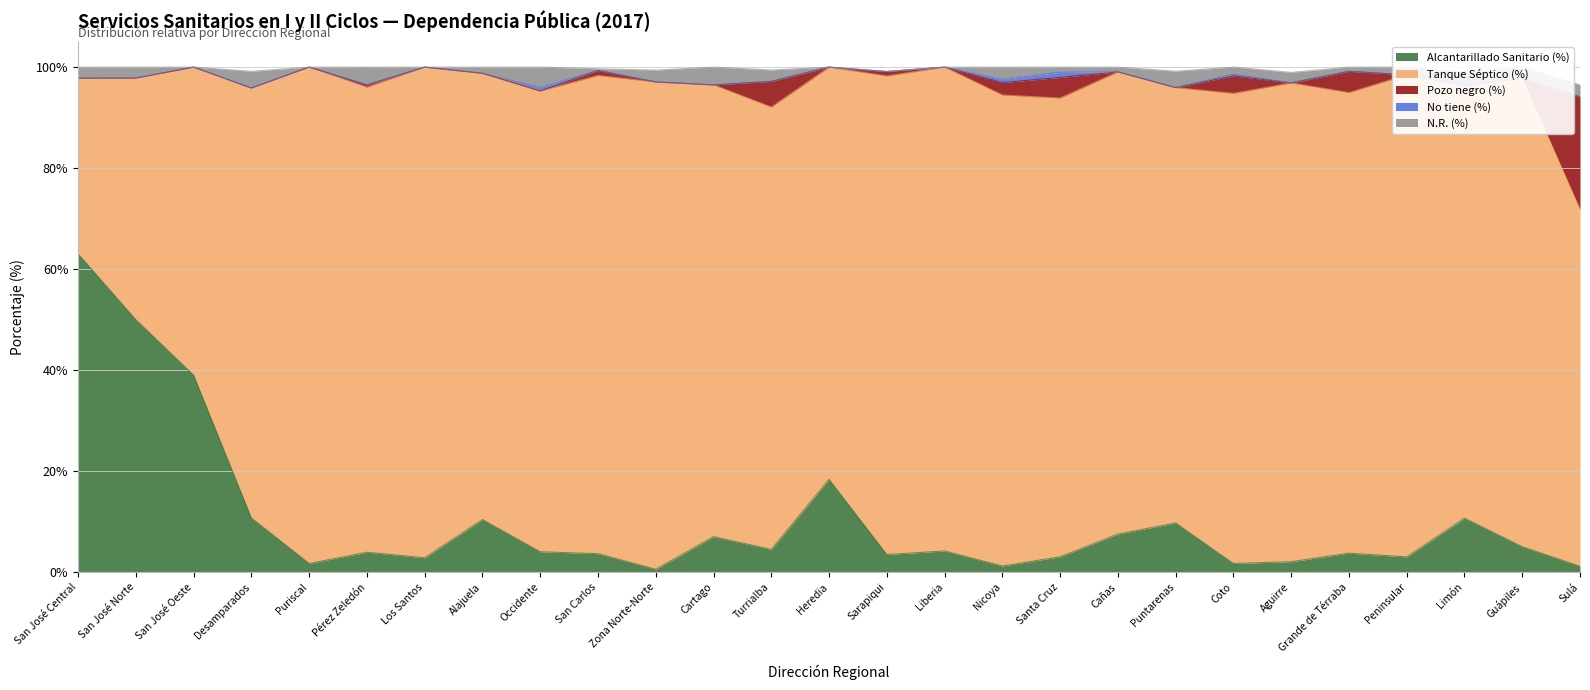

What is the total value across all series at Desamparados?

99.2